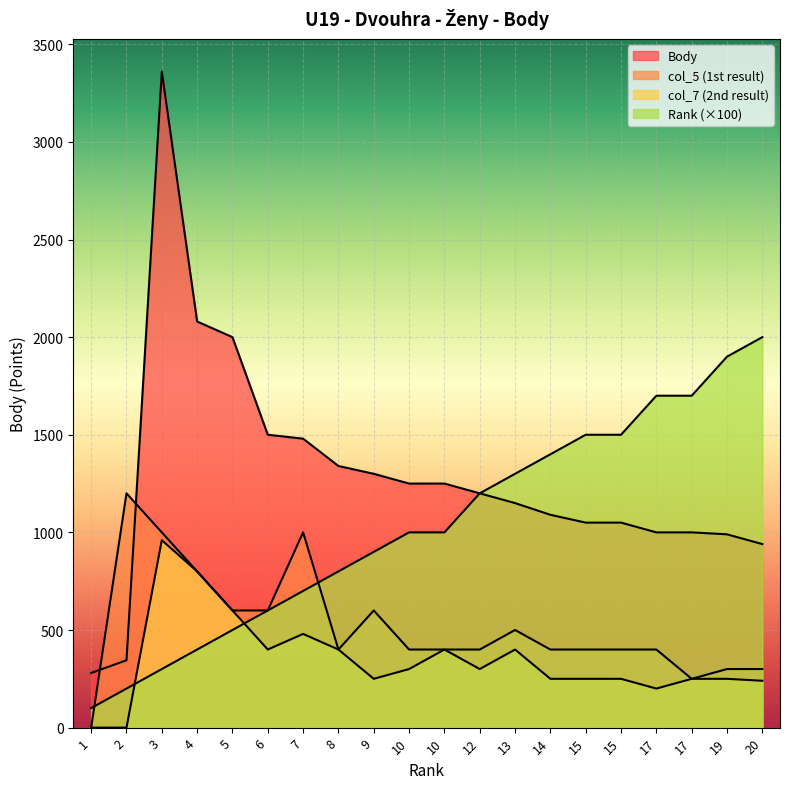

Which category has the lowest value in the col_7_second series?

1